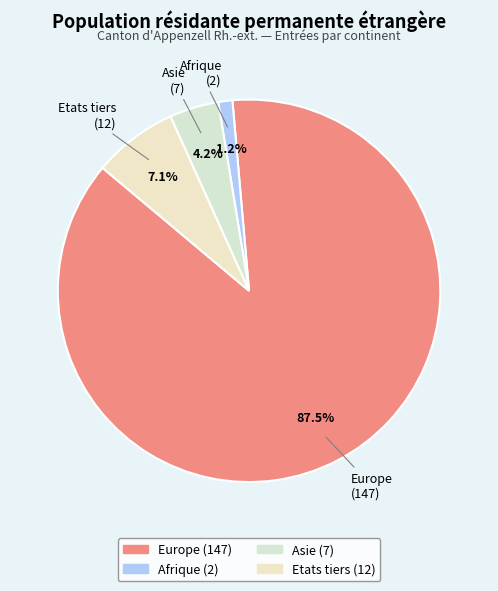

To the nearest percent, what is the difference between the largest and smallest slice percentages?

86%